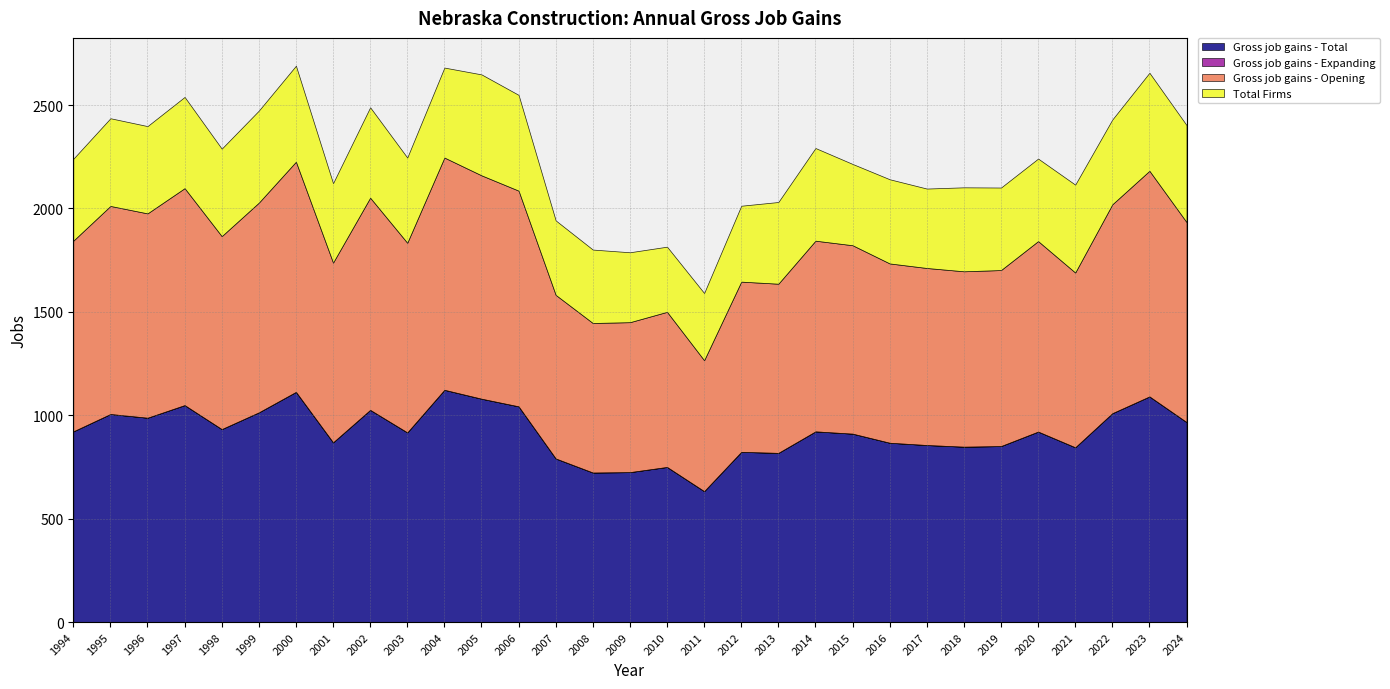

What is the difference between the Gross job gains - Opening values at 2001 and 2008?

146